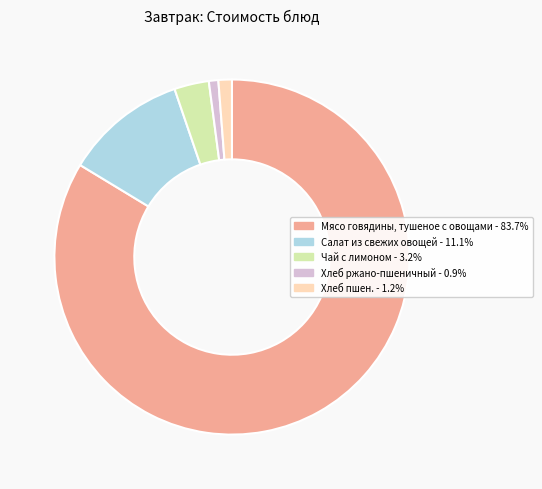

Which category has the biggest portion of the pie?

Мясо говядины, тушеное с овощами